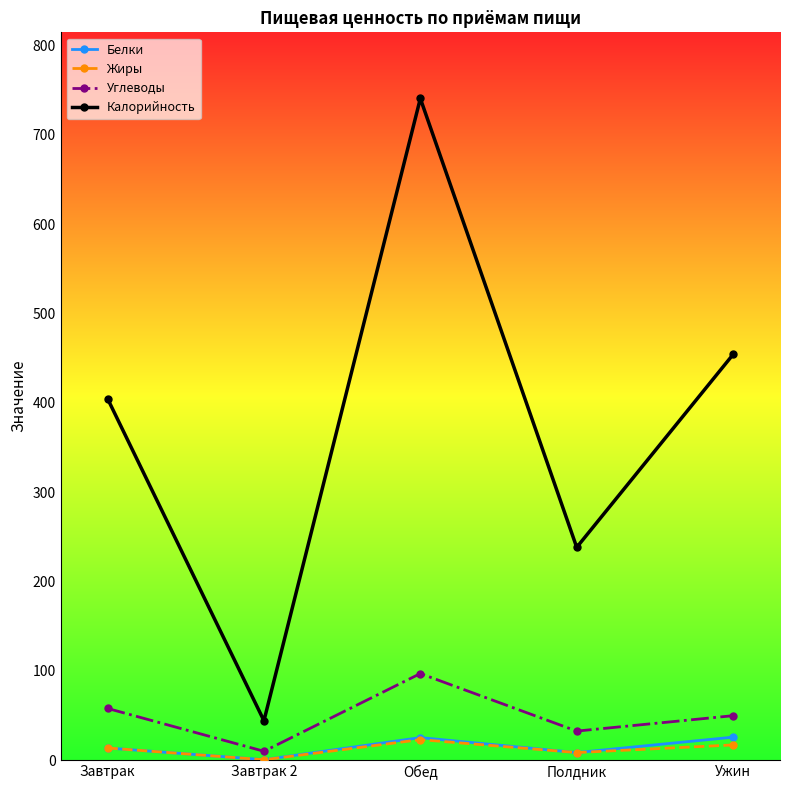

True or false: Жиры and Калорийность cross at least once.

False